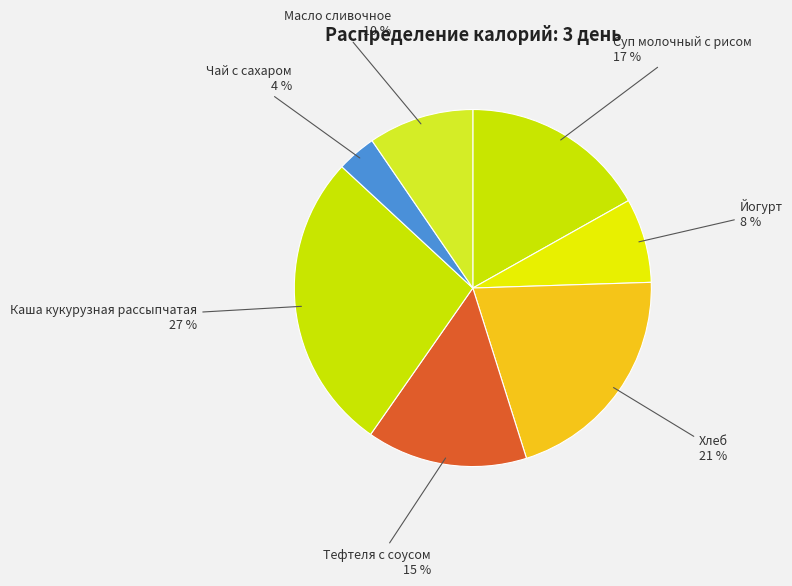

Is there any slice that represents more than half of the pie?

No